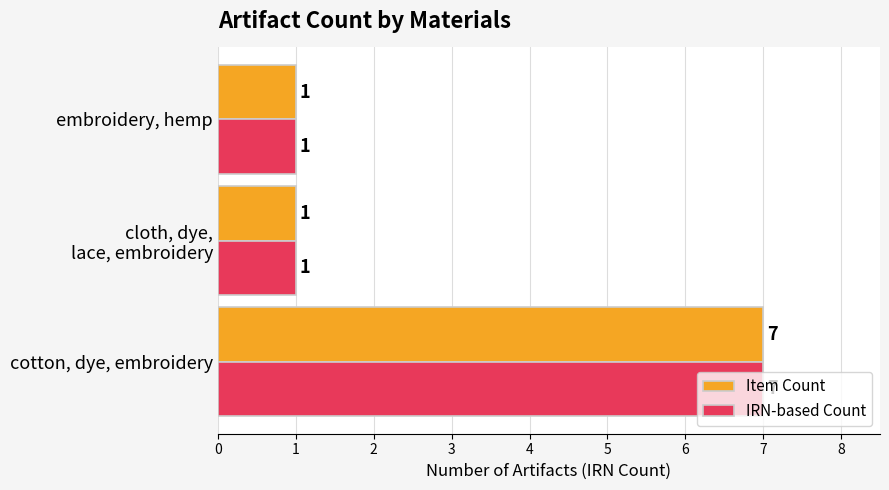

Count the Item Count values in the range 1 to 7.

3